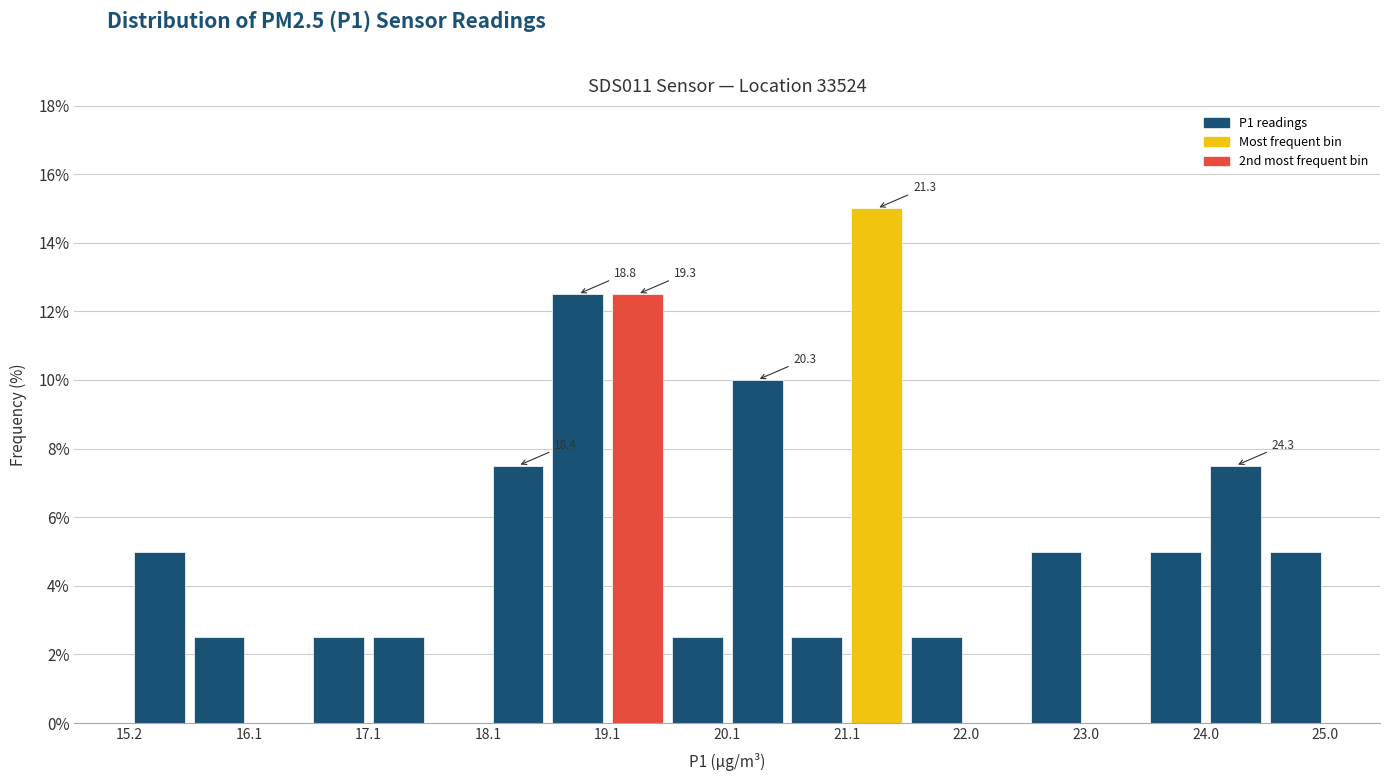

Over which range of the x-axis is the bar tallest?

21.1 to 21.6